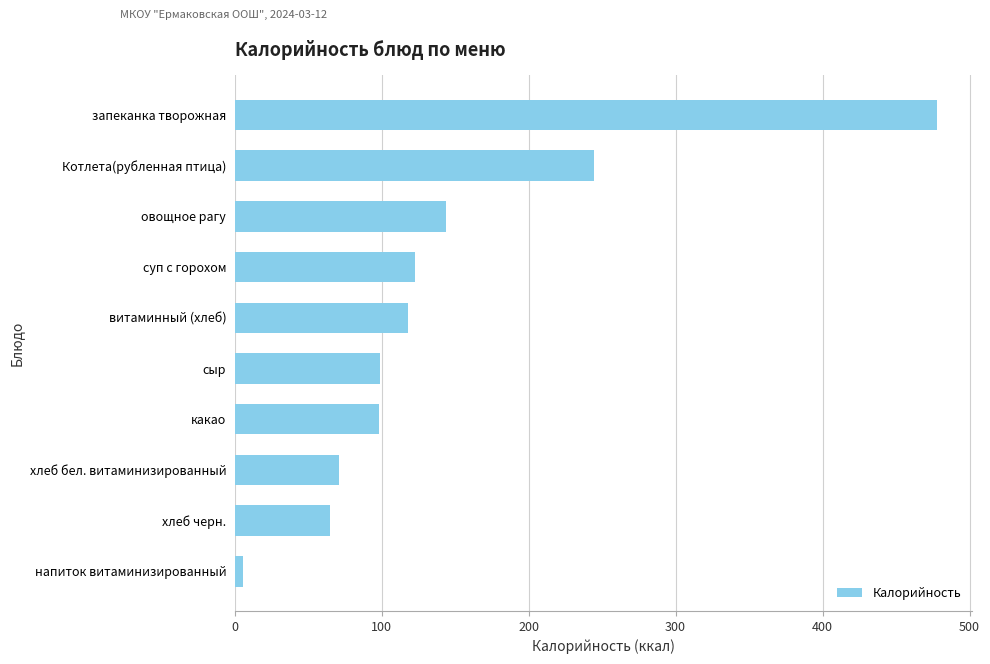

What is the sum of all values?

1446.5